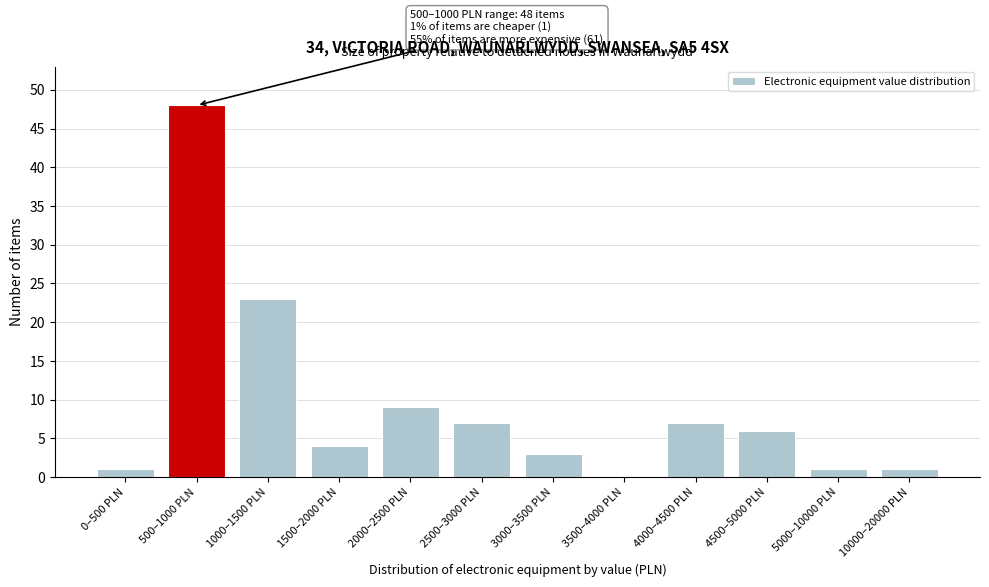

Reading left to right, list all the values displayed in this chart.

0–500 PLN=1	500–1000 PLN=48	1000–1500 PLN=23	1500–2000 PLN=4	2000–2500 PLN=9	2500–3000 PLN=7	3000–3500 PLN=3	3500–4000 PLN=0	4000–4500 PLN=7	4500–5000 PLN=6	5000–10000 PLN=1	10000–20000 PLN=1